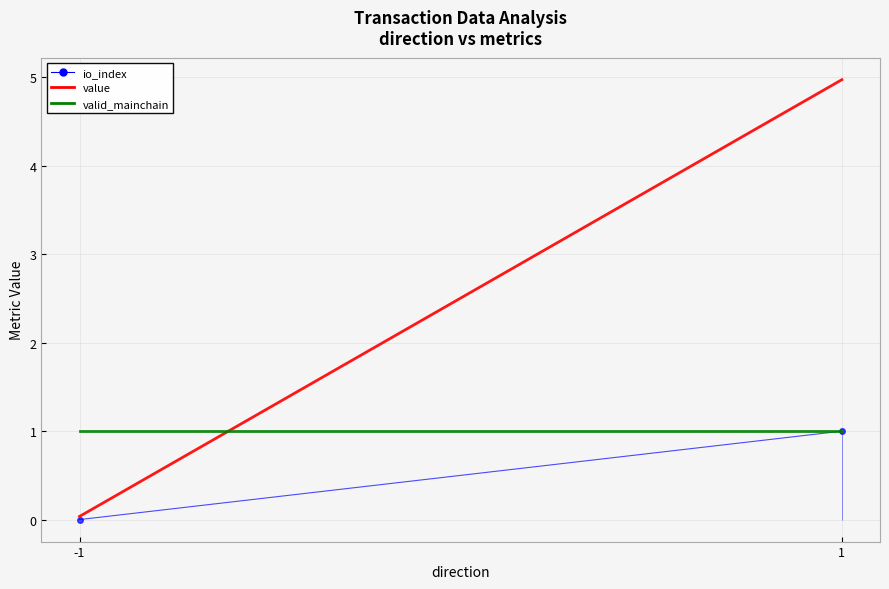

What is the value of the valid_mainchain point at the 1st from the left?

1.0